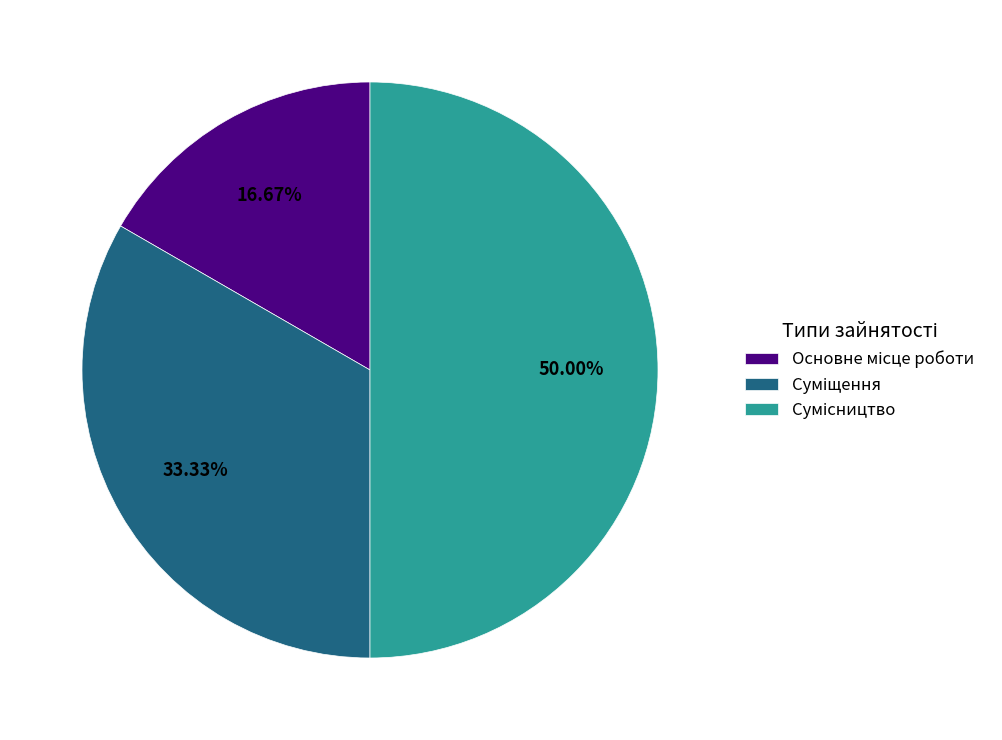

True or false: Сумісництво accounts for 36% of the total.

False